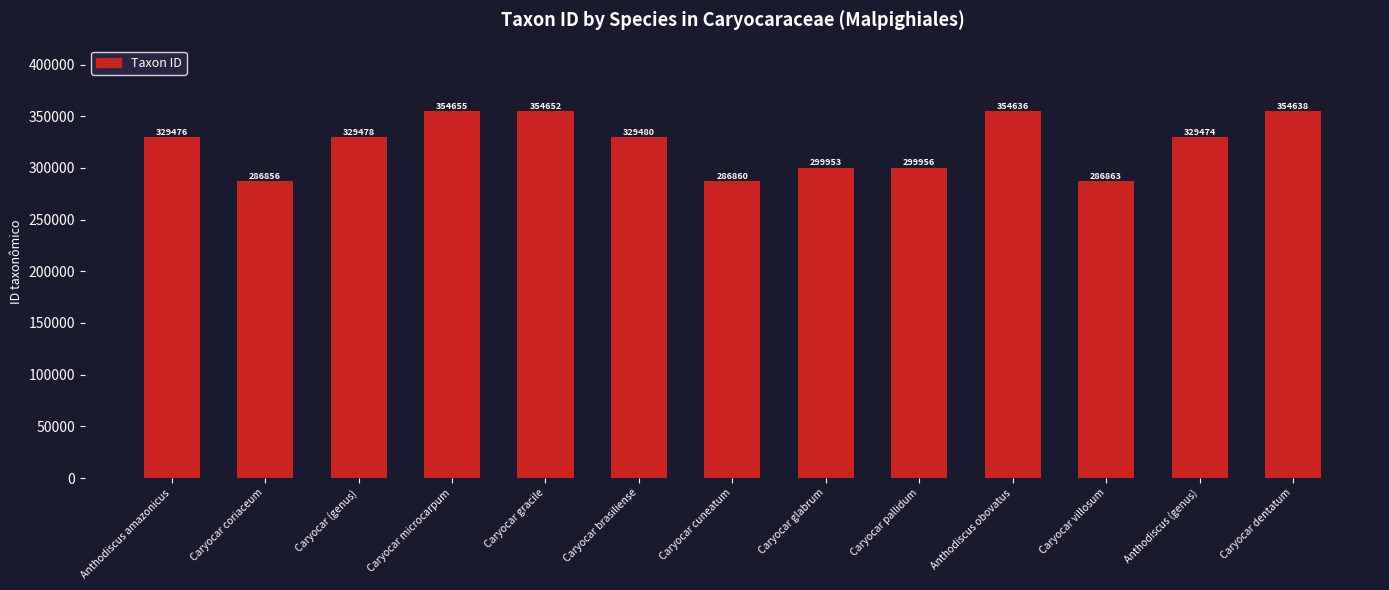

Does the chart contain stacked bars?

No